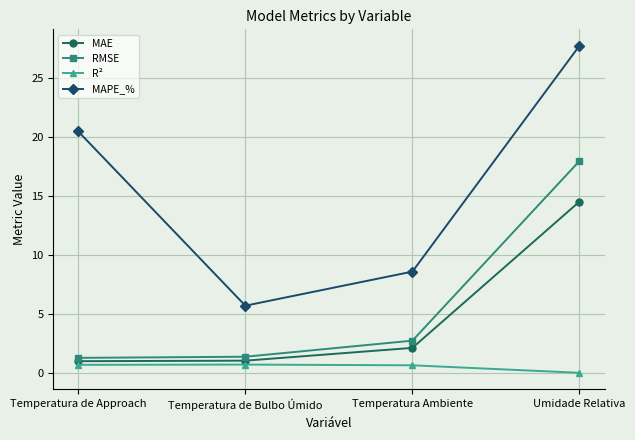

How many lines are shown in the chart?

4